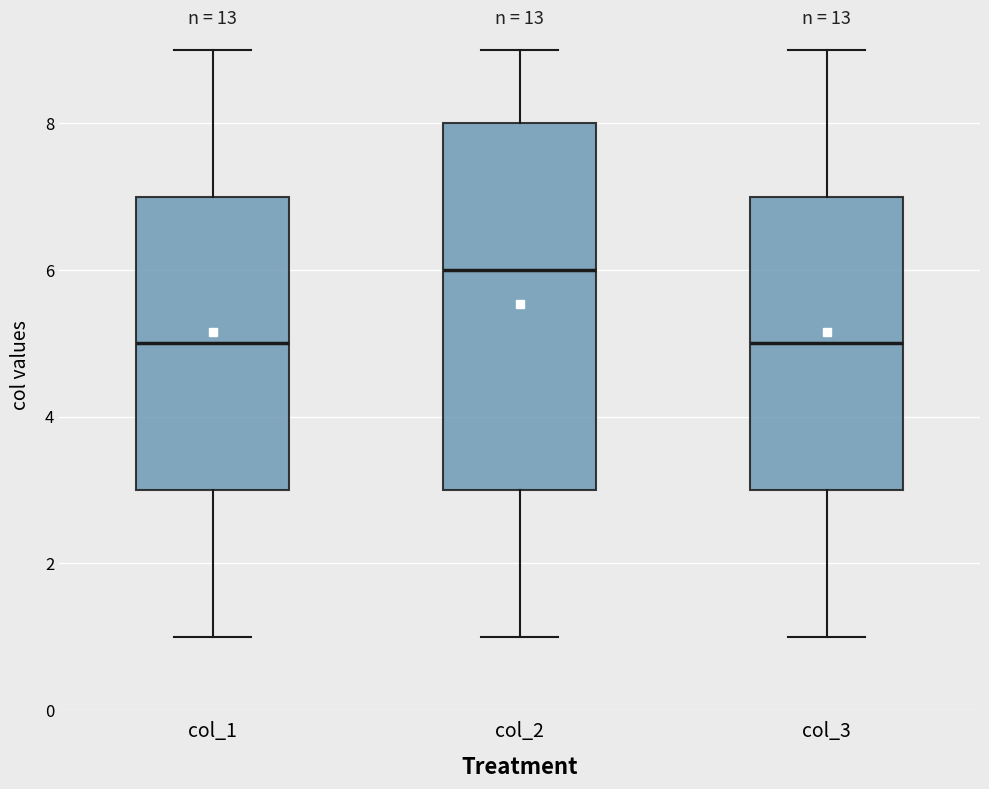

Reading left to right, read every box against the y-axis: the position of its median line, the range the box covers, and the ends of its whiskers. The values are not printed on the chart, so give them approximately, as read against the axis.

col_1: median 5, box 3 to 7, whiskers 1 to 9
col_2: median 6, box 3 to 8, whiskers 1 to 9
col_3: median 5, box 3 to 7, whiskers 1 to 9